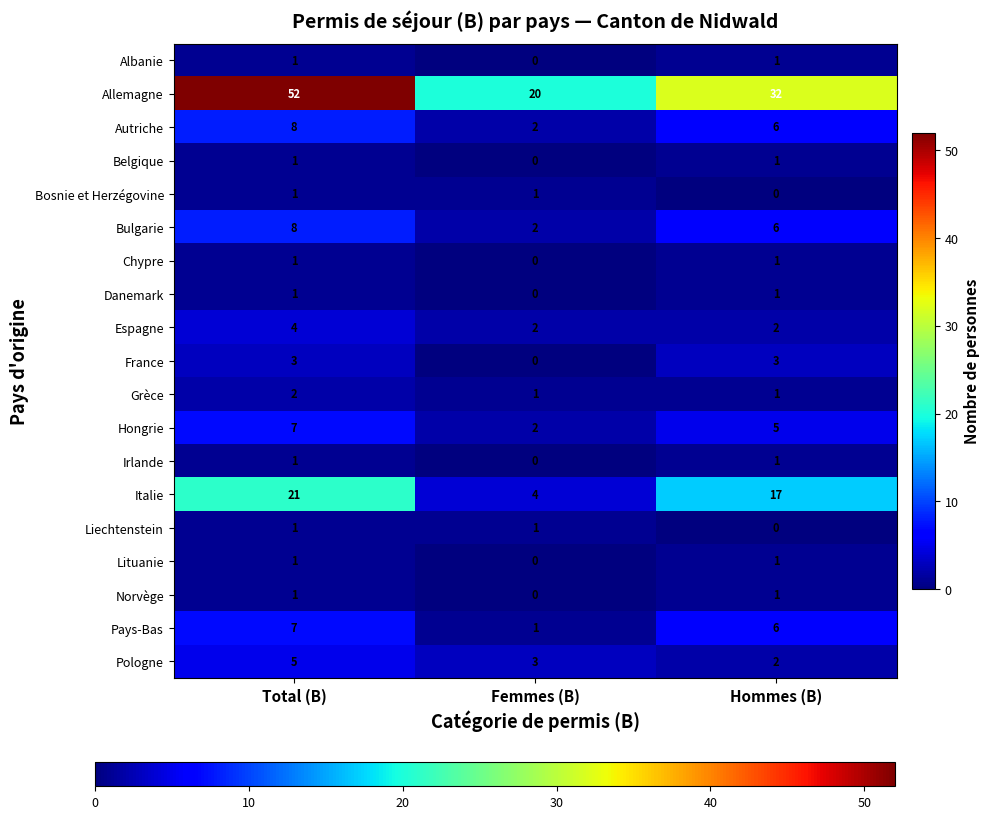

At which category is the sum across all series the highest?

Total (B)